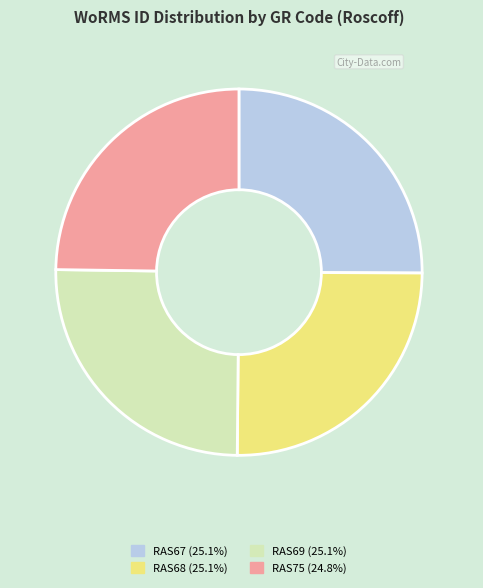

Is there a majority slice in this chart?

No